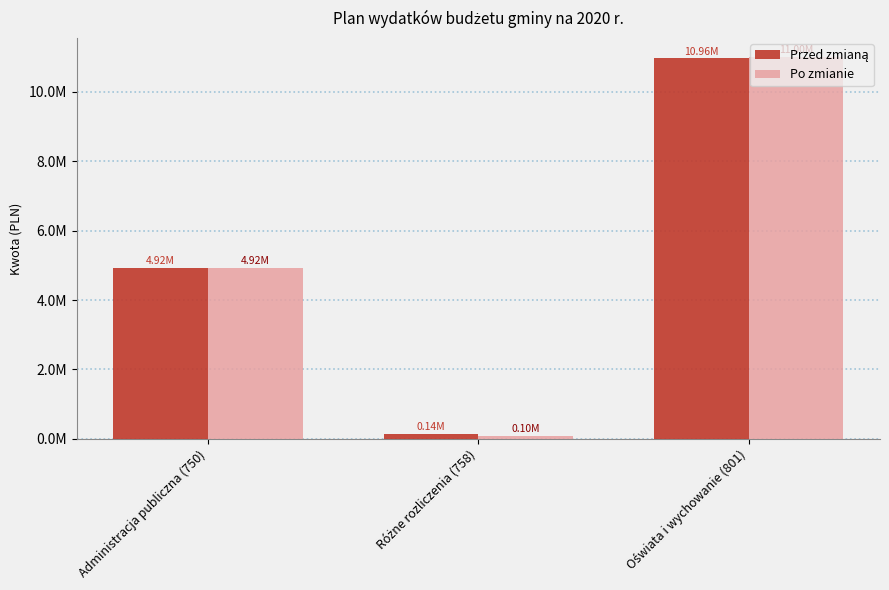

At how many categories does at least one series exceed 7410148?

1